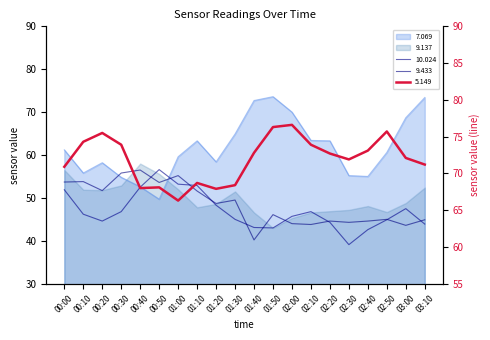

True or false: 5.149 and 7.069 cross at least once.

True